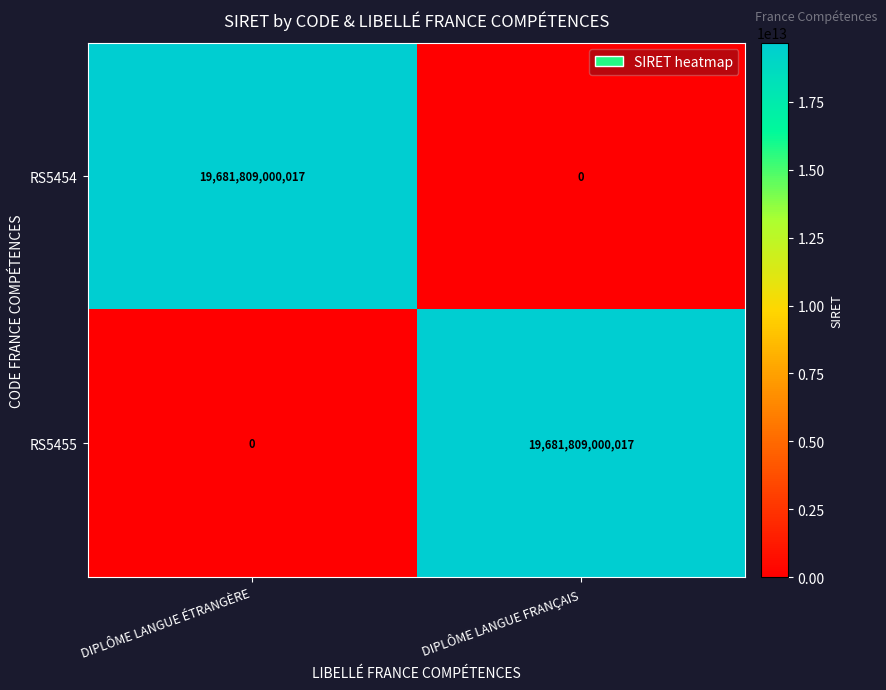

What is the spread (max minus min) of values at DIPLÔME LANGUE FRANÇAIS?

19681809000017